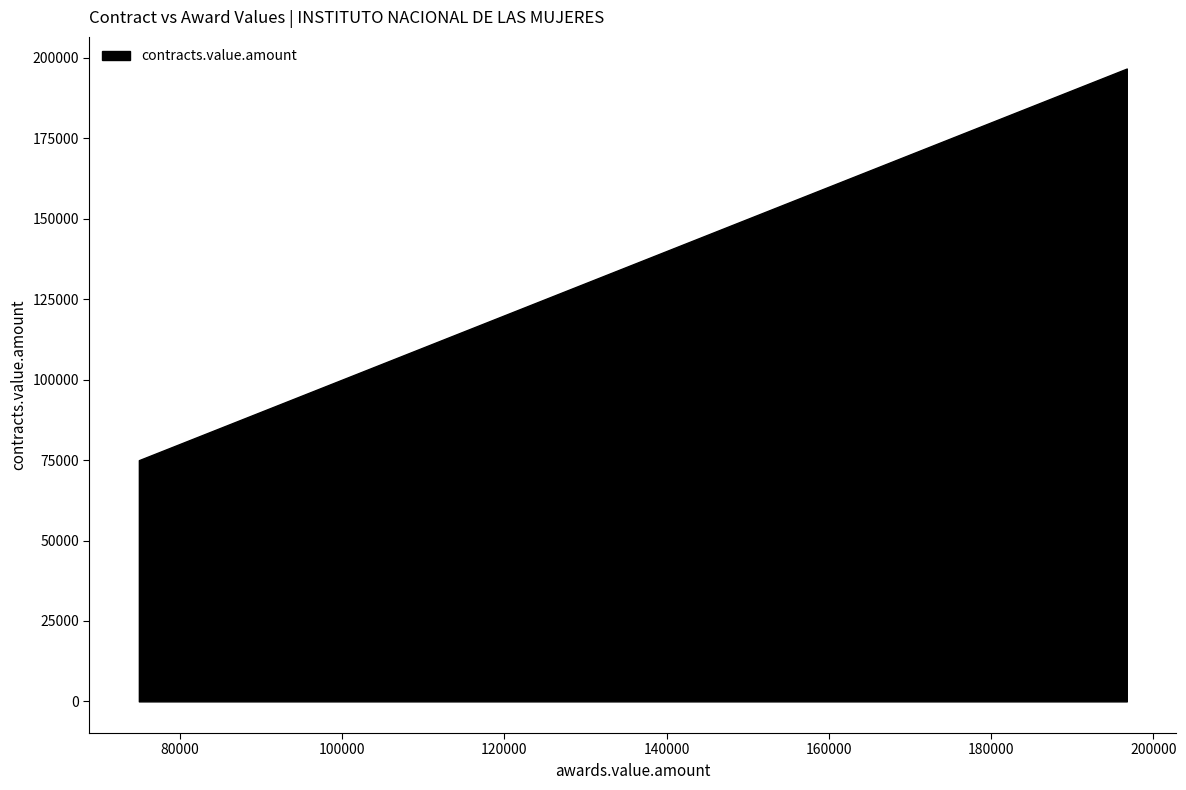

What is the greatest value displayed?

196712.1